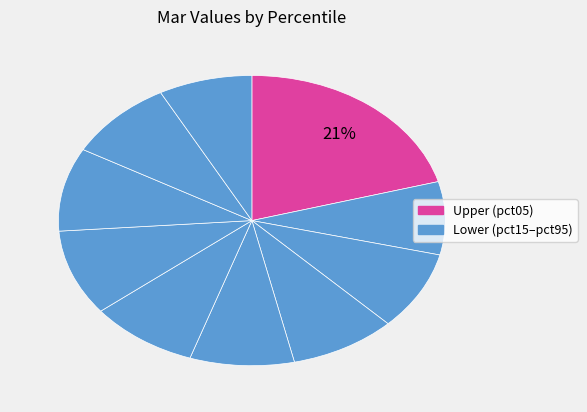

How many segments does this pie chart have?

10